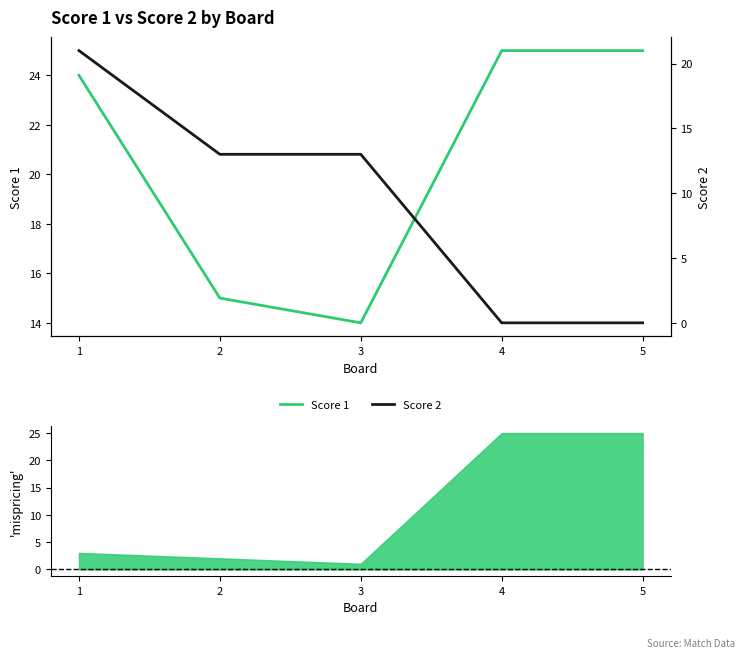

The Score 2 series shows 0 at 5. True or false?

True